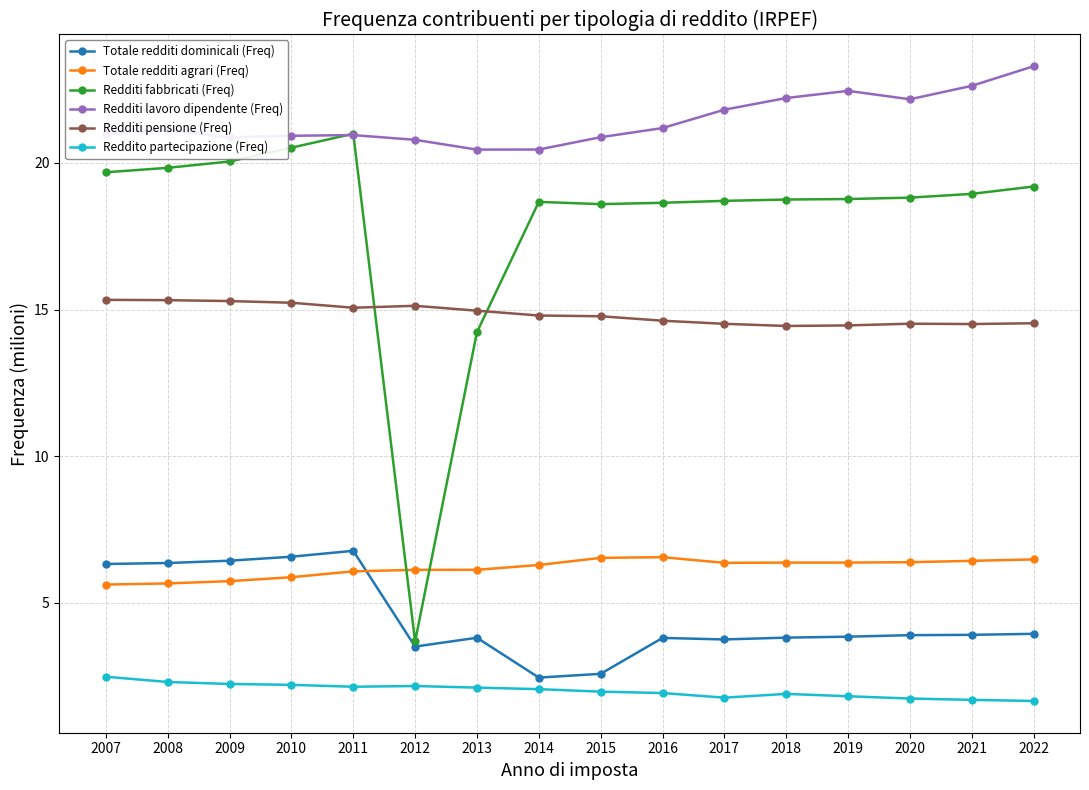

What is the lowest value of the Redditi lavoro dipendente (Freq) series?

20.5